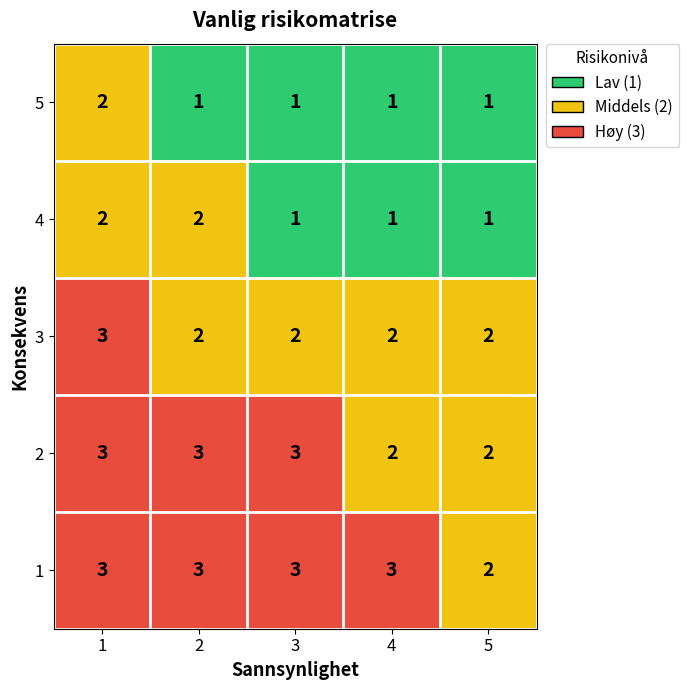

Where is 1 nearest to the value 2?

5